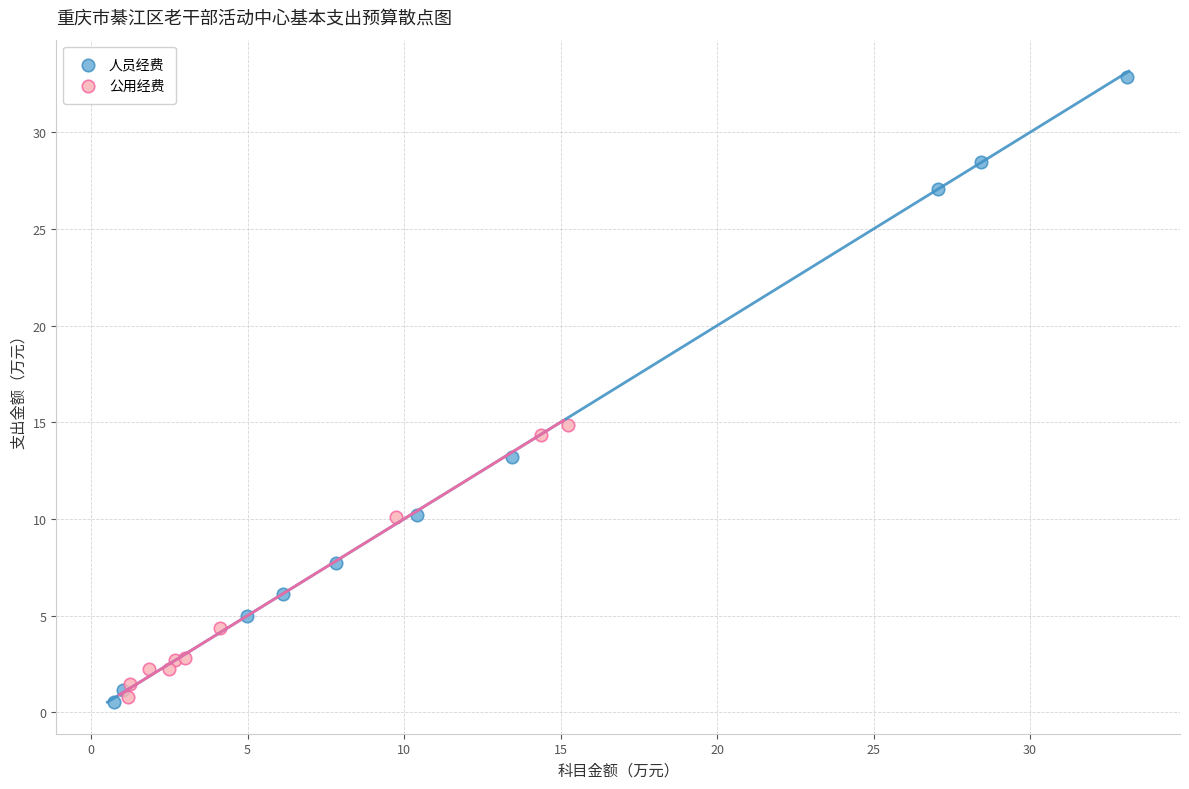

Which series reaches the maximum Y coordinate?

人员经费